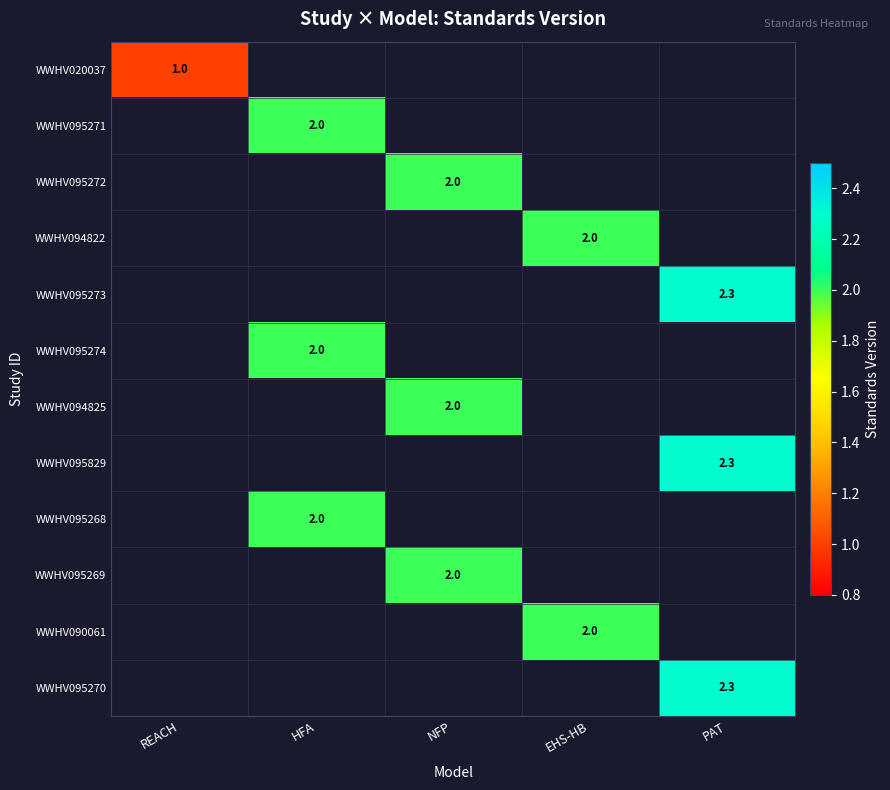

True or false: WWHV095274 has a value of 0.8 at HFA.

False